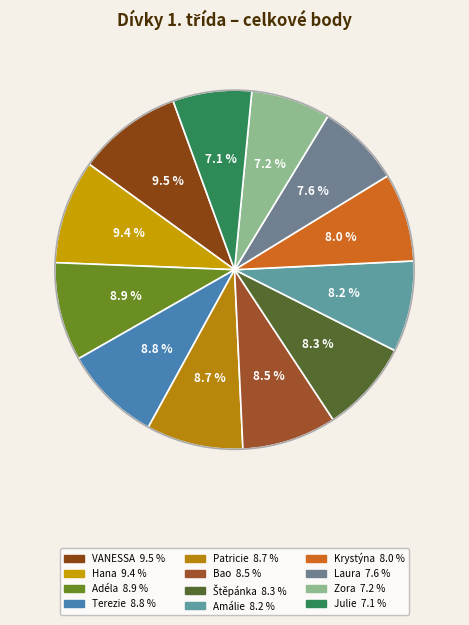

How many slices are in this pie chart?

12